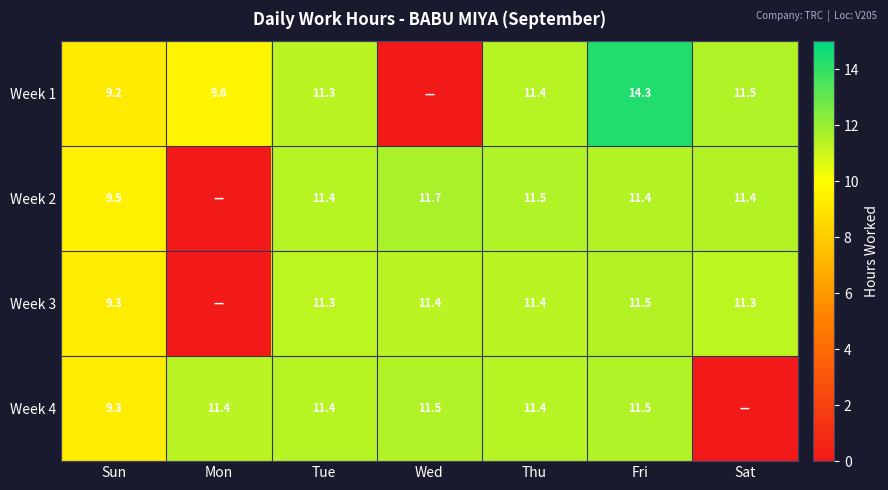

What is the sum of the Week 1 values at Mon and Sun?

18.8